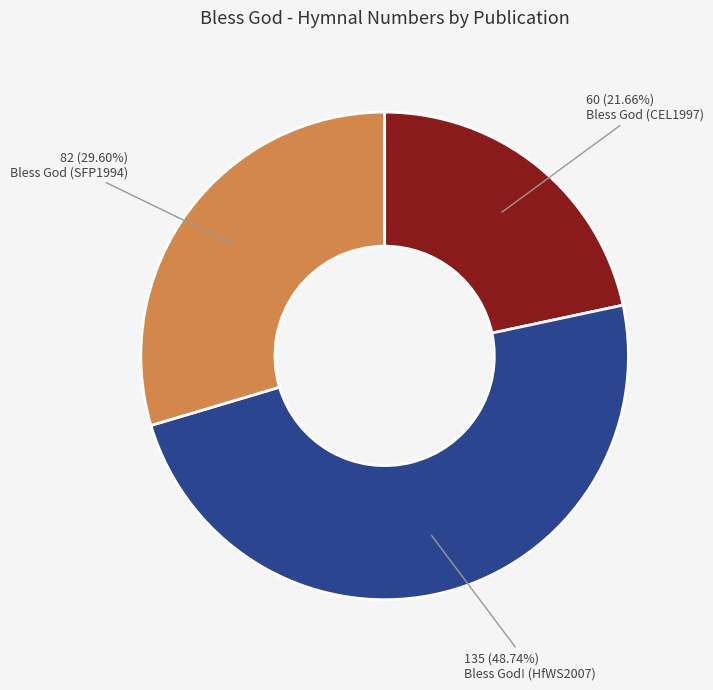

How many slices are in this pie chart?

3